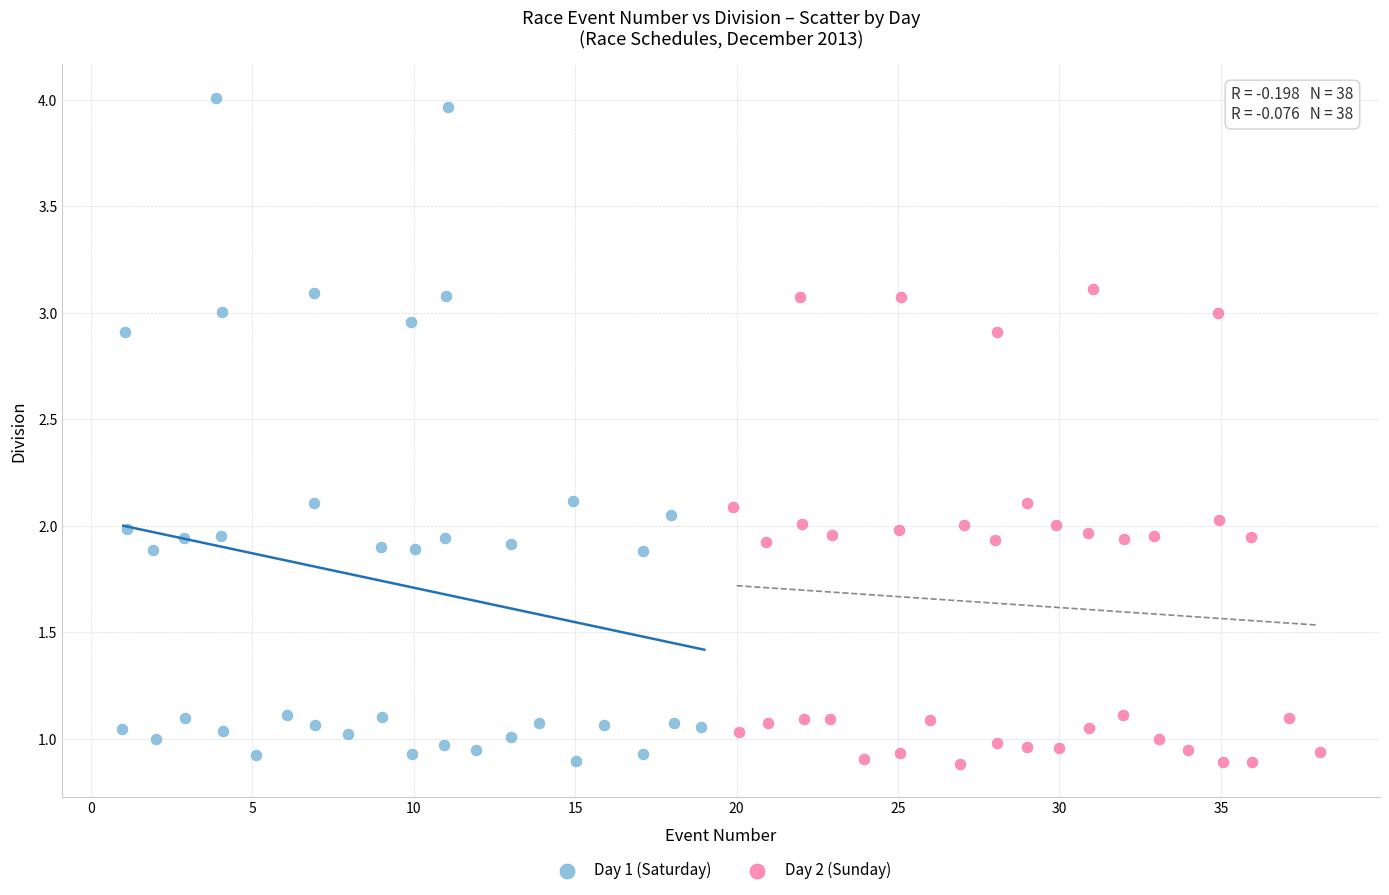

Which series reaches the maximum Y coordinate?

Day 1 (Saturday)